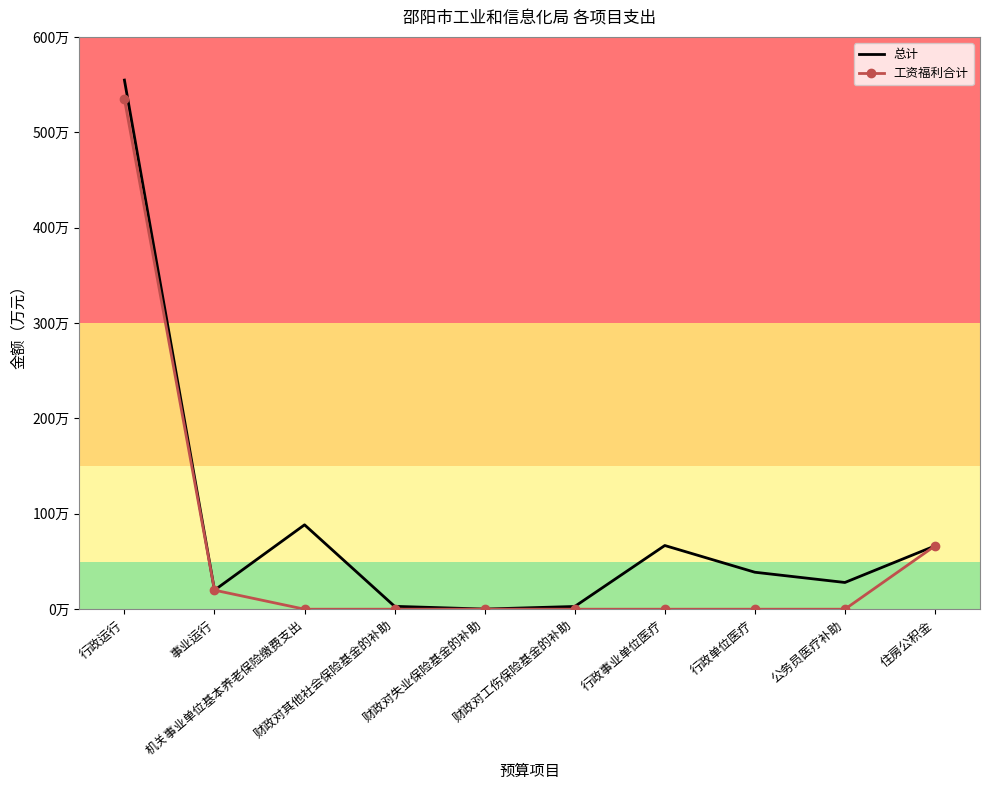

Where is 总计 nearest to the value 277?

机关事业单位基本养老保险缴费支出